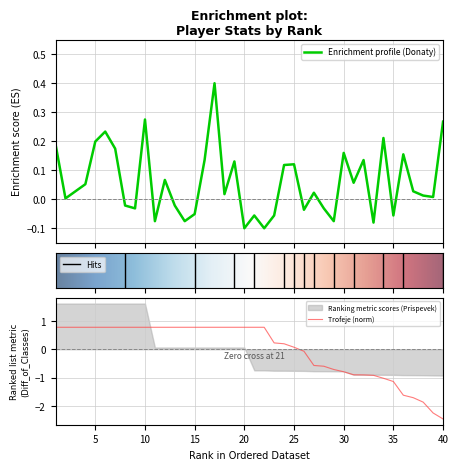

Between 15 and 27, which is larger?

27